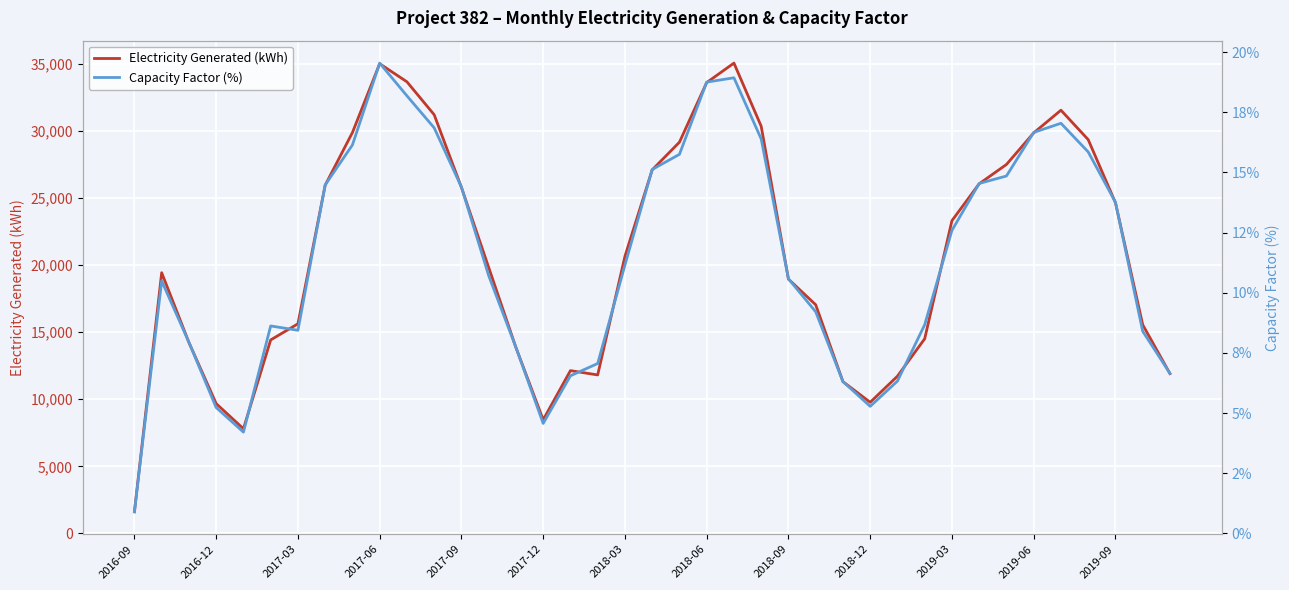

At which label is Electricity Generated (kWh) closest to 18331?

2018-09